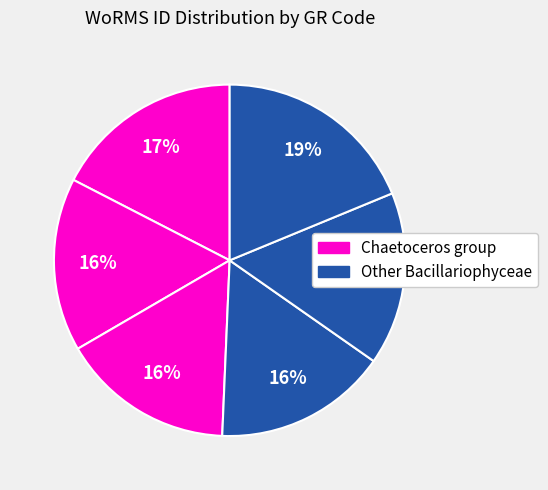

How many slices are in this pie chart?

6